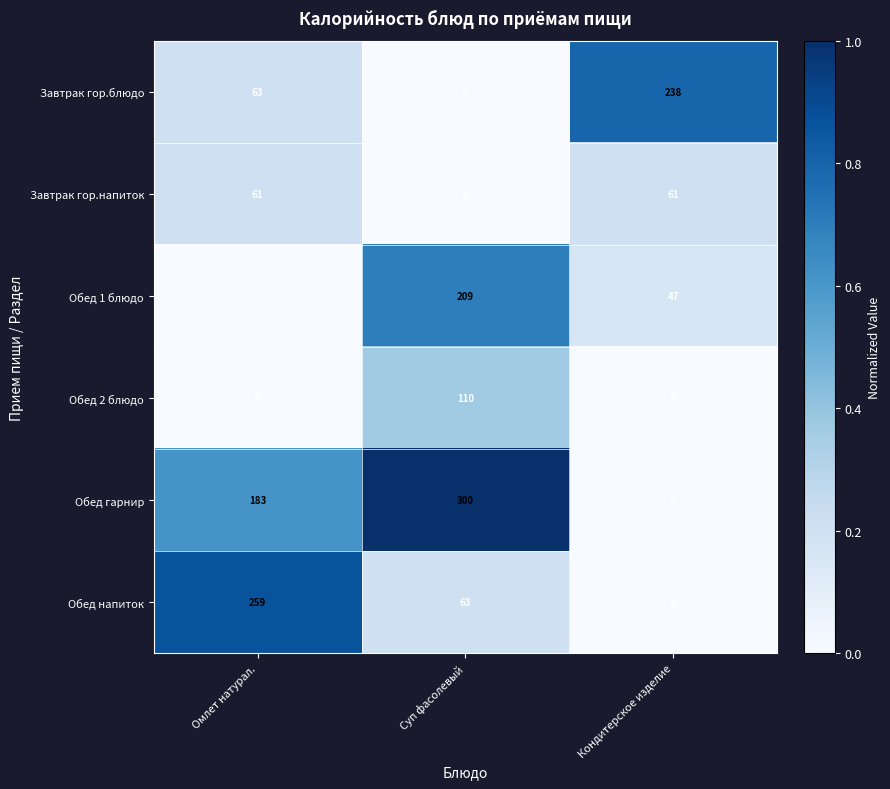

At which category is the sum across all series the highest?

Суп фасолевый